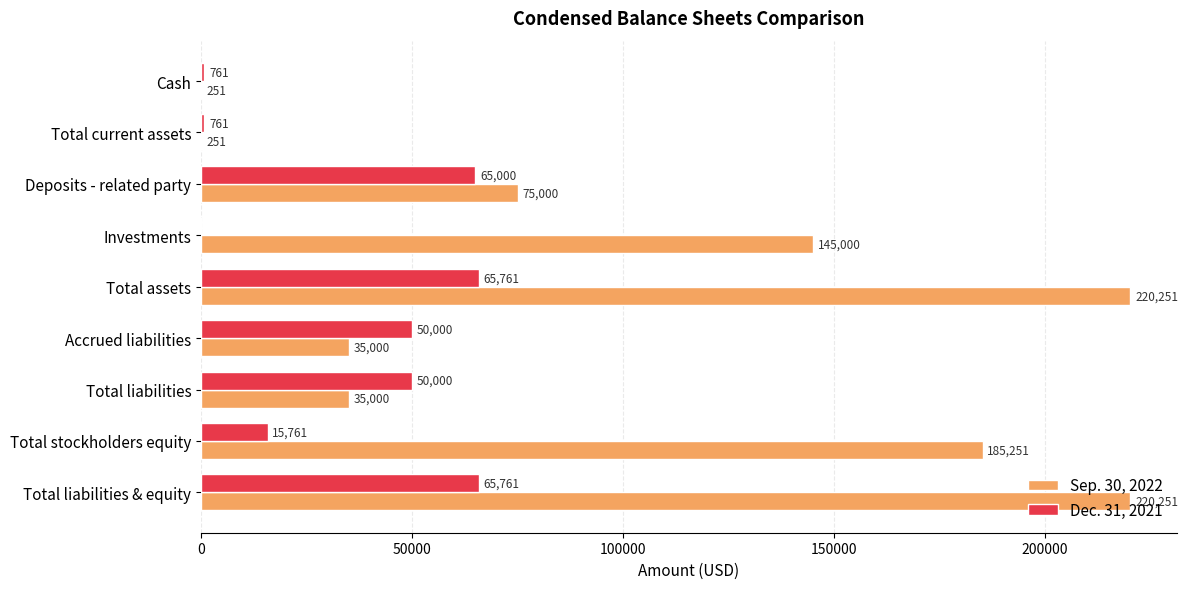

Is the value of Sep. 30, 2022 at Total assets greater than the value of Dec. 31, 2021 at Total assets?

Yes